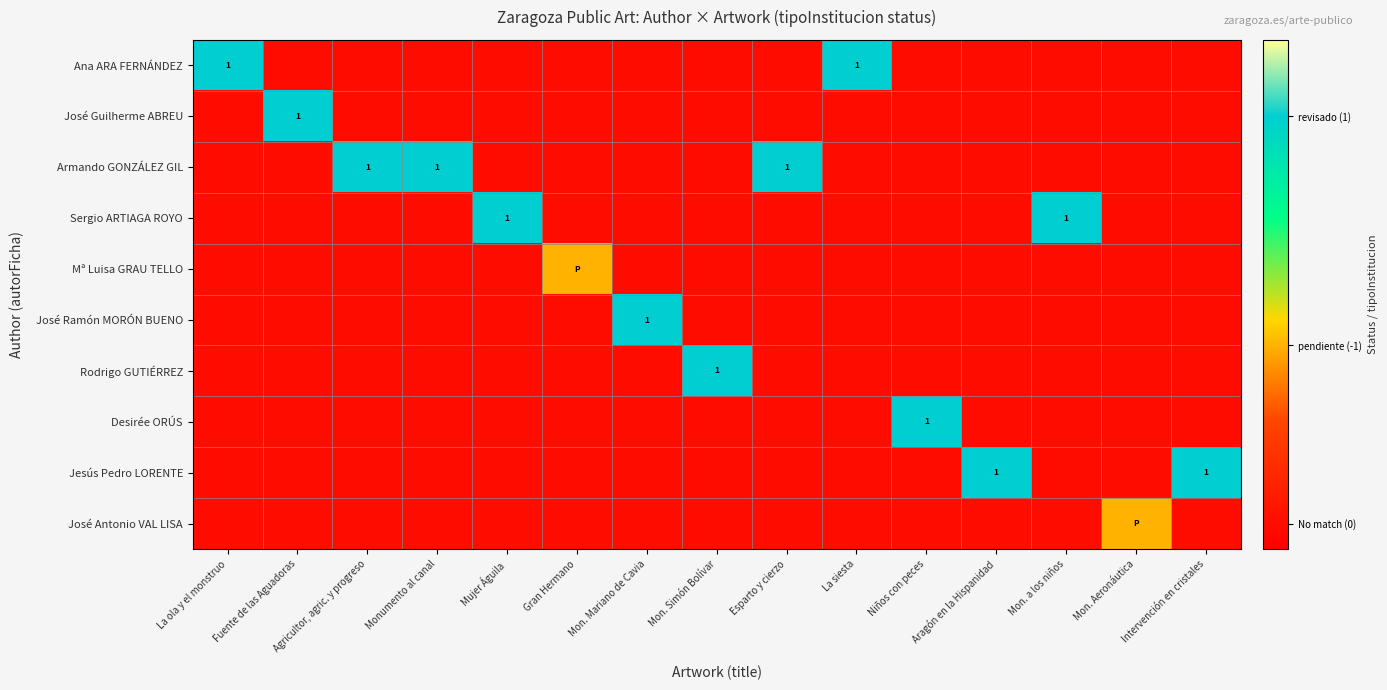

The value of Desirée ORÚS at Intervención en cristales is 0.1. True or false?

False